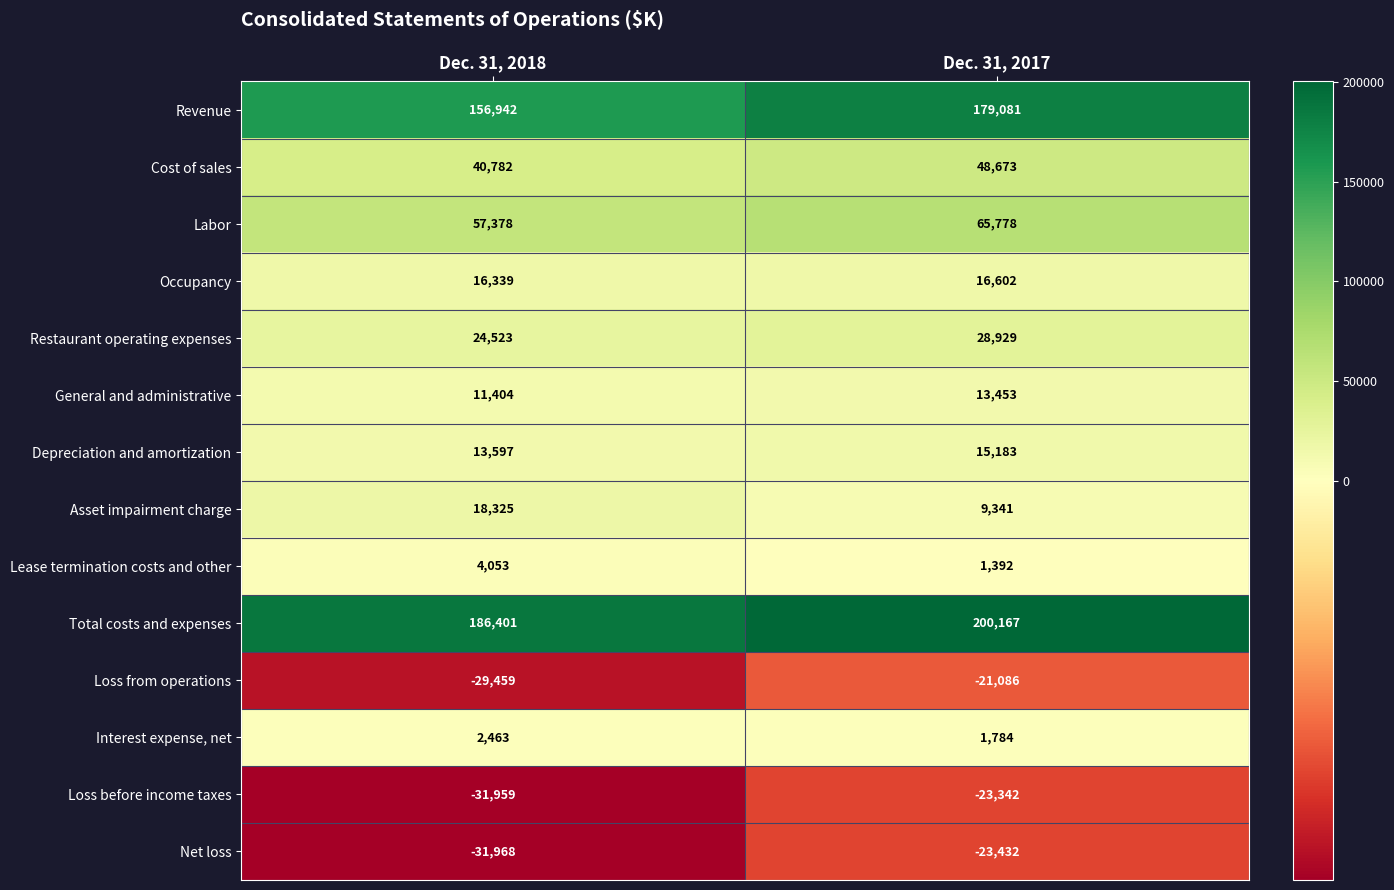

What is the sum of the Loss from operations values at Dec. 31, 2018 and Dec. 31, 2017?

-50545